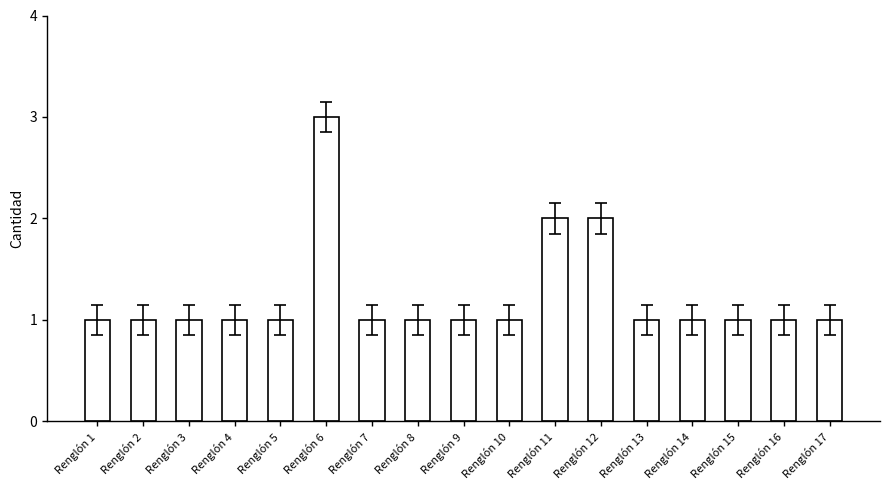

How many data points does each series have?

17